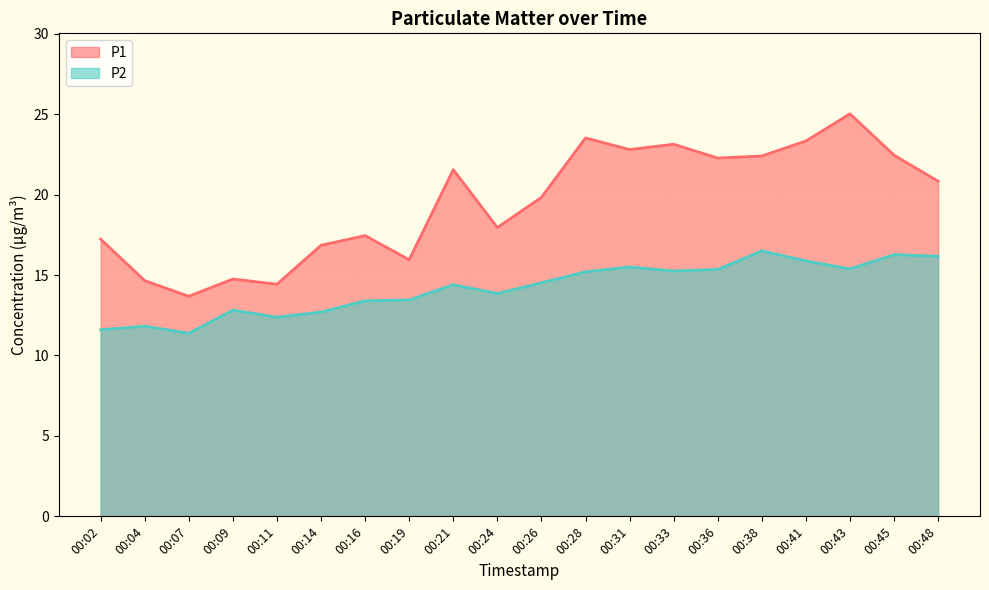

What are all the series names shown in the legend?

P1, P2